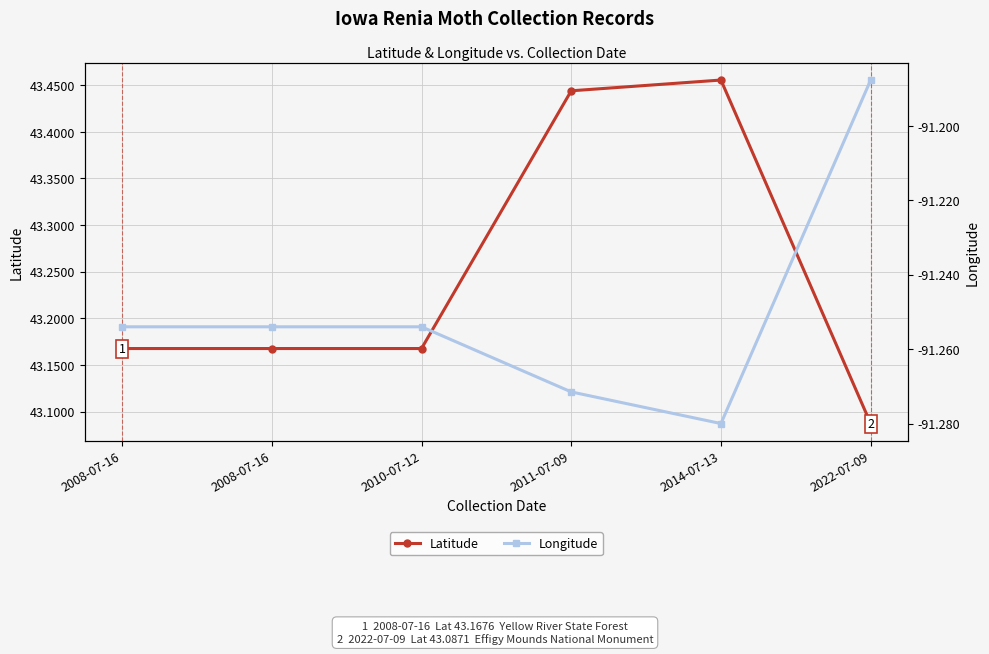

Between 2010-07-12 and 2011-07-09, which series saw the biggest shift?

Latitude